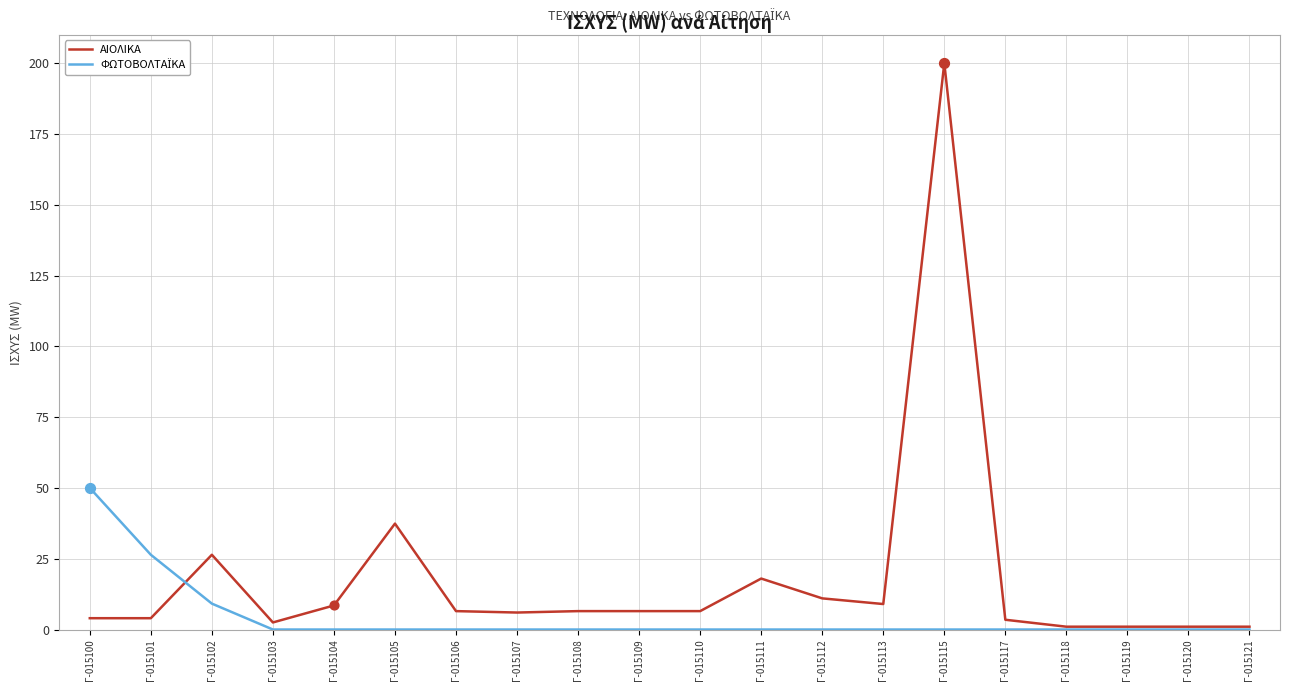

At which category is the sum across all series the highest?

Γ-015115